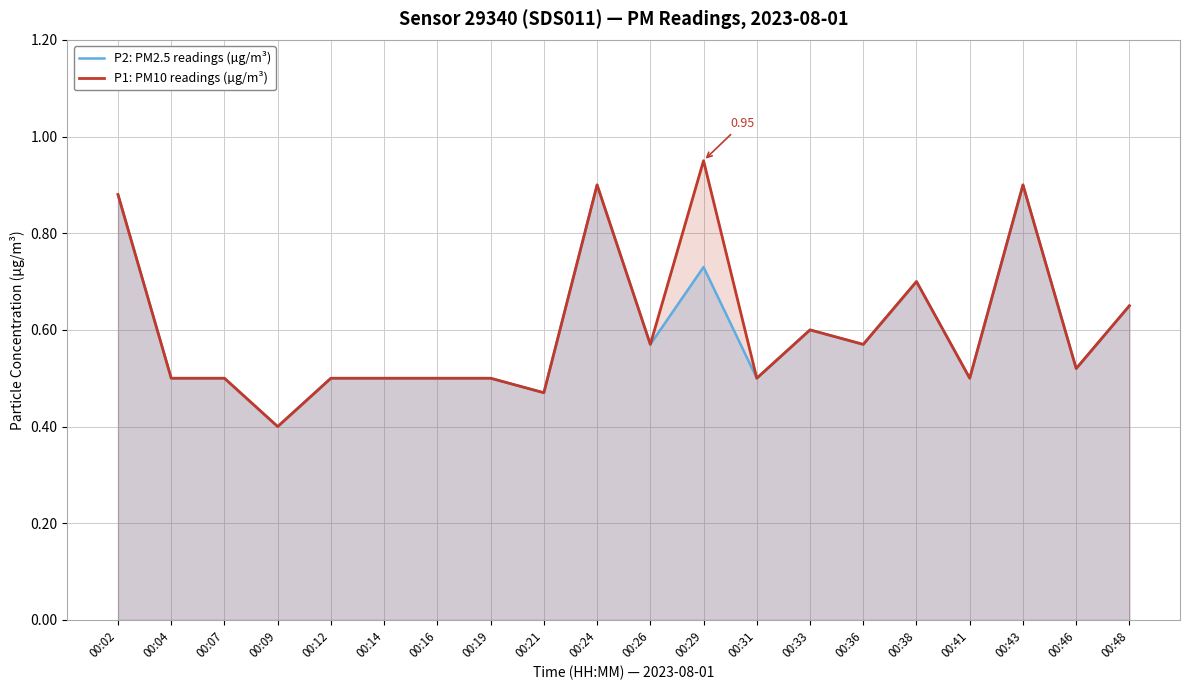

What is the sum of the P1: PM10 readings (µg/m³) values at 00:16 and 00:48?

1.1